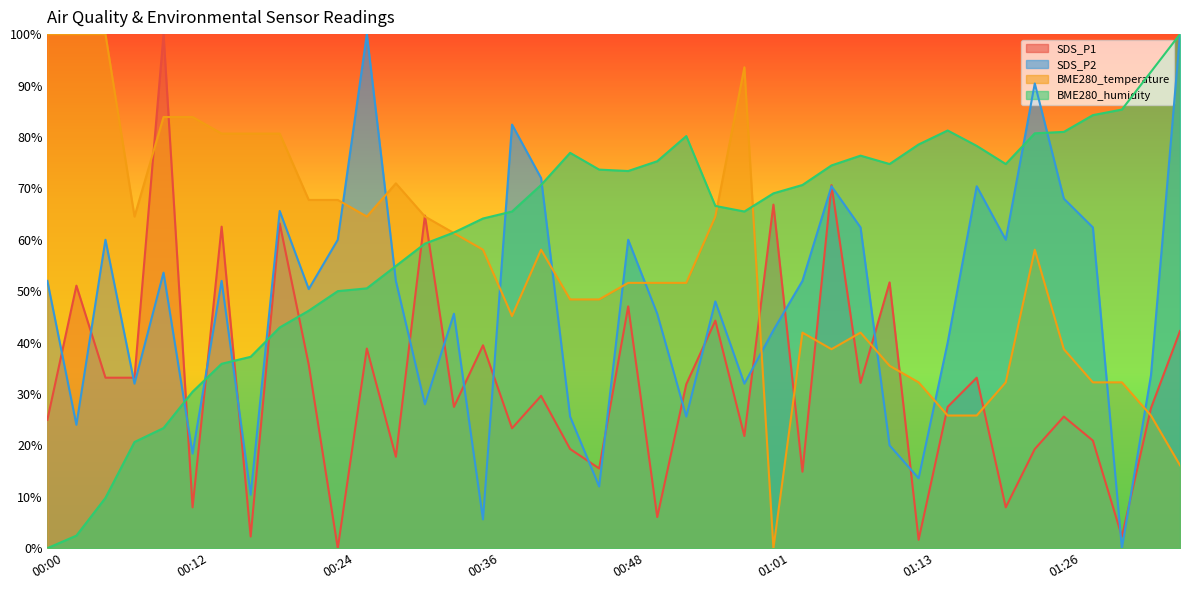

What position from the right is 00:51?

19